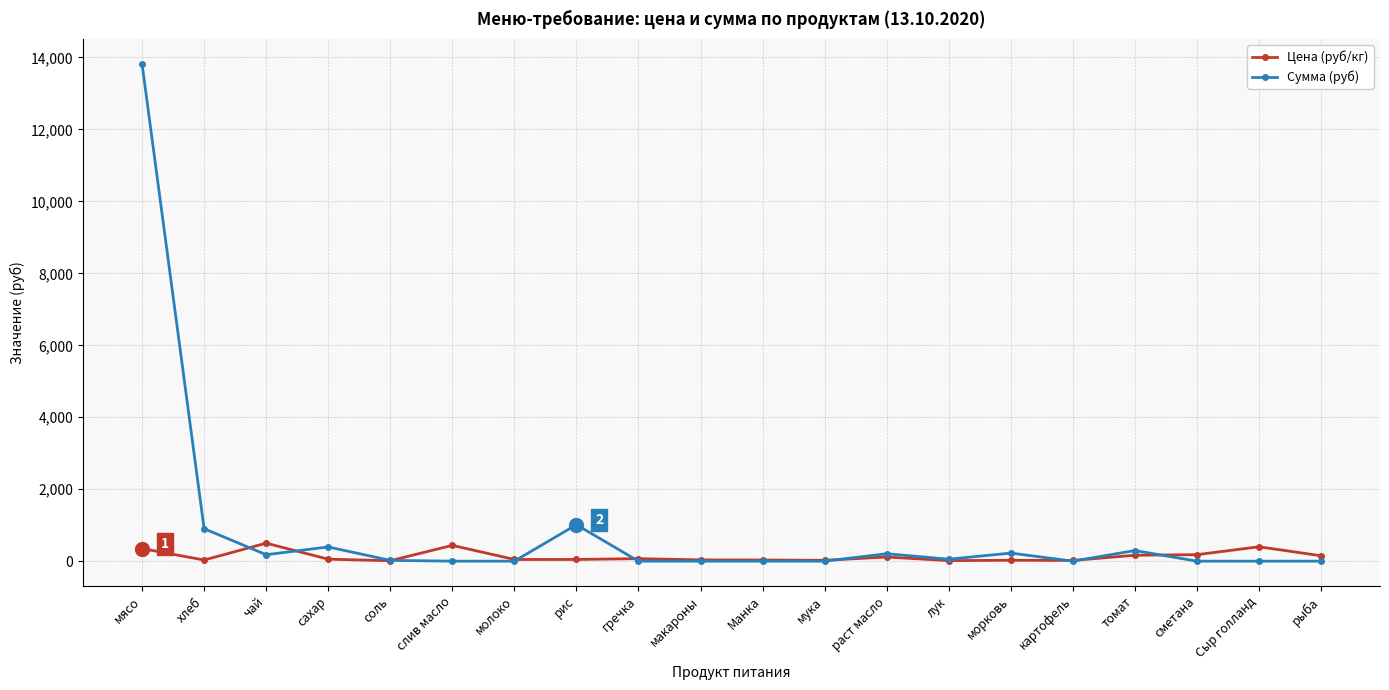

What position from the right is морковь?

6